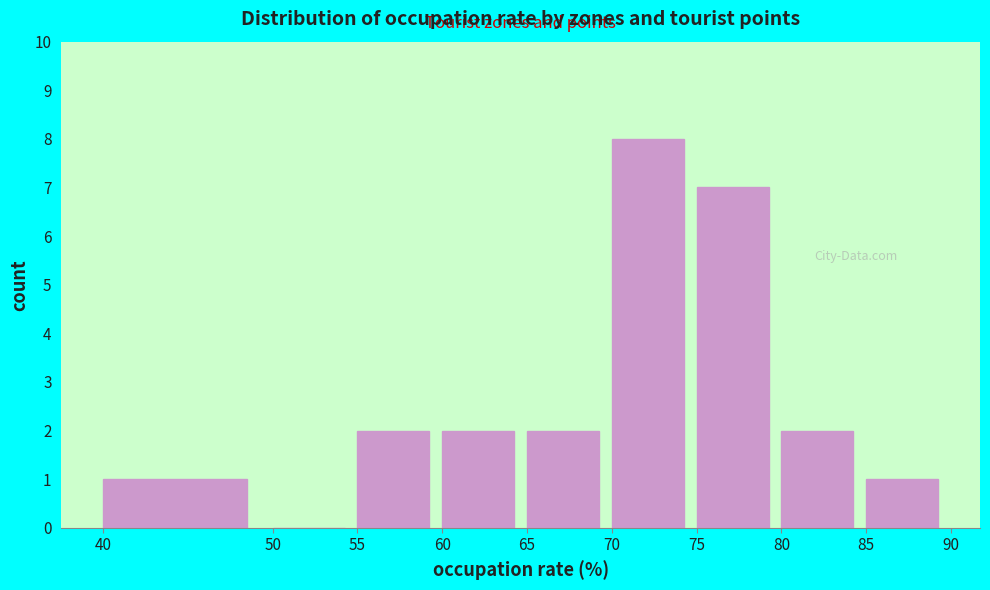

Which range on the x-axis has the tallest bar?

70 to 75